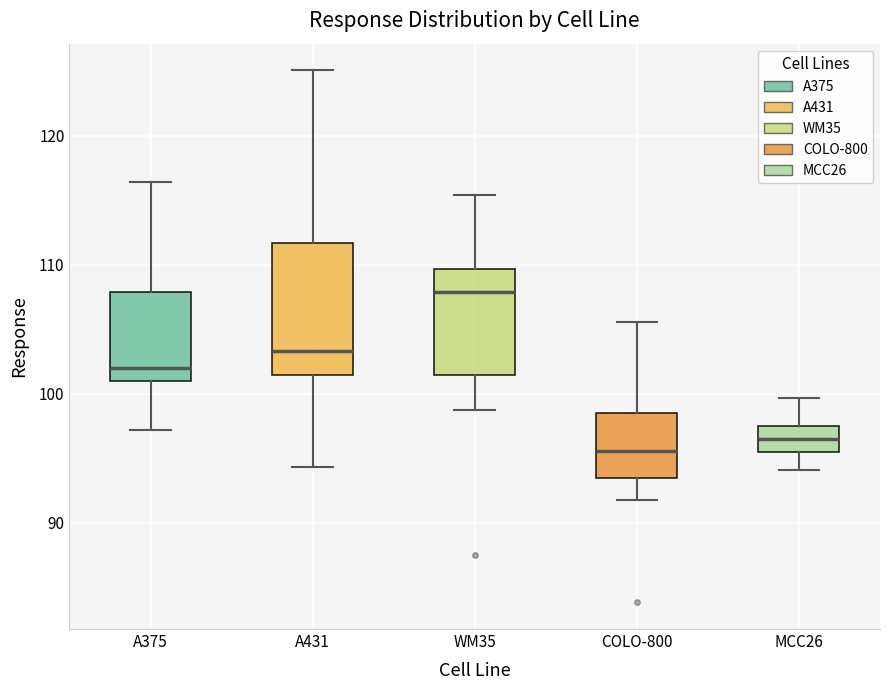

Which box is the tallest, from its lower edge to its upper edge?

A431